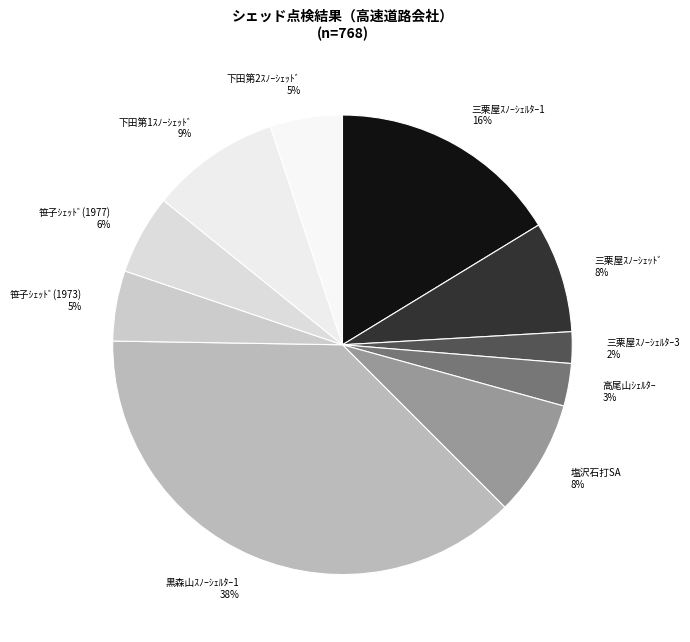

What is the smallest slice in the pie chart?

三栗屋ｽﾉｰｼｪﾙﾀｰ3